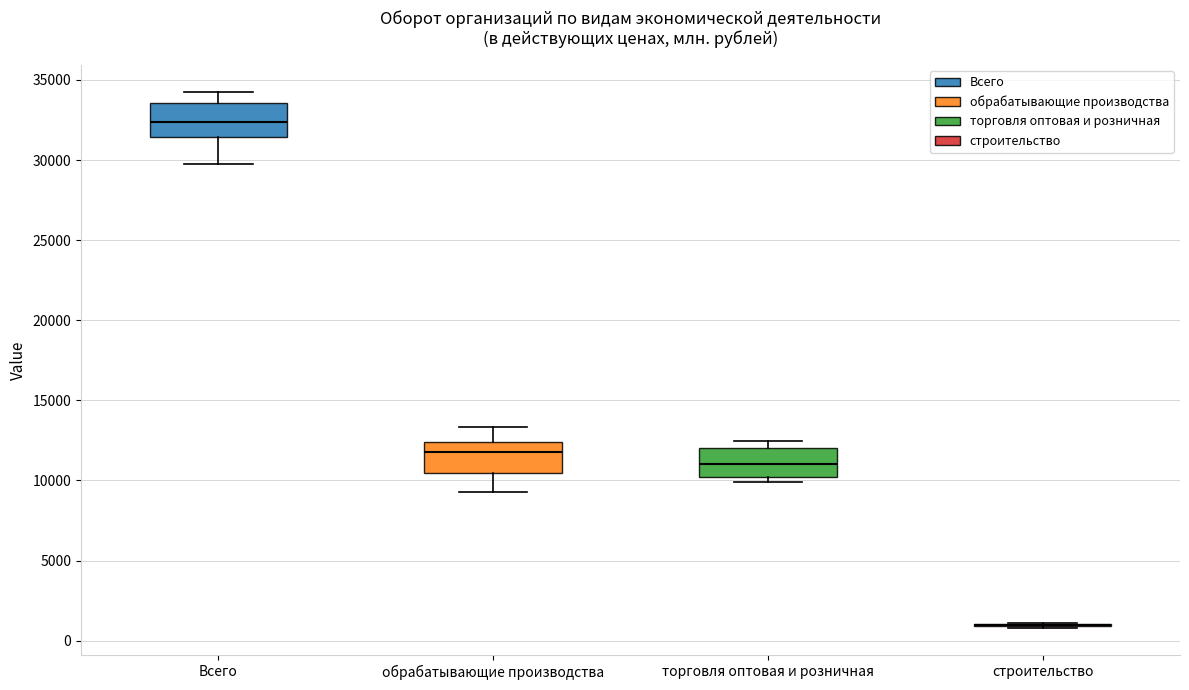

Reading left to right, transcribe this box plot: for each box, give where its median line is, the range the box spans, and where its two whiskers end, as read against the y-axis. The values are not printed on the chart, so give them approximately, as read against the axis.

Всего: median 32500, box 31500 to 33500, whiskers 30000 to 34500
обрабатывающие производства: median 12000, box 10500 to 12500, whiskers 9500 to 13500
торговля оптовая и розничная: median 11000, box 10000 to 12000, whiskers 10000 (just below the box's lower edge) to 12500
строительство: box collapsed to a line at 1000, whiskers 1000 to 1000